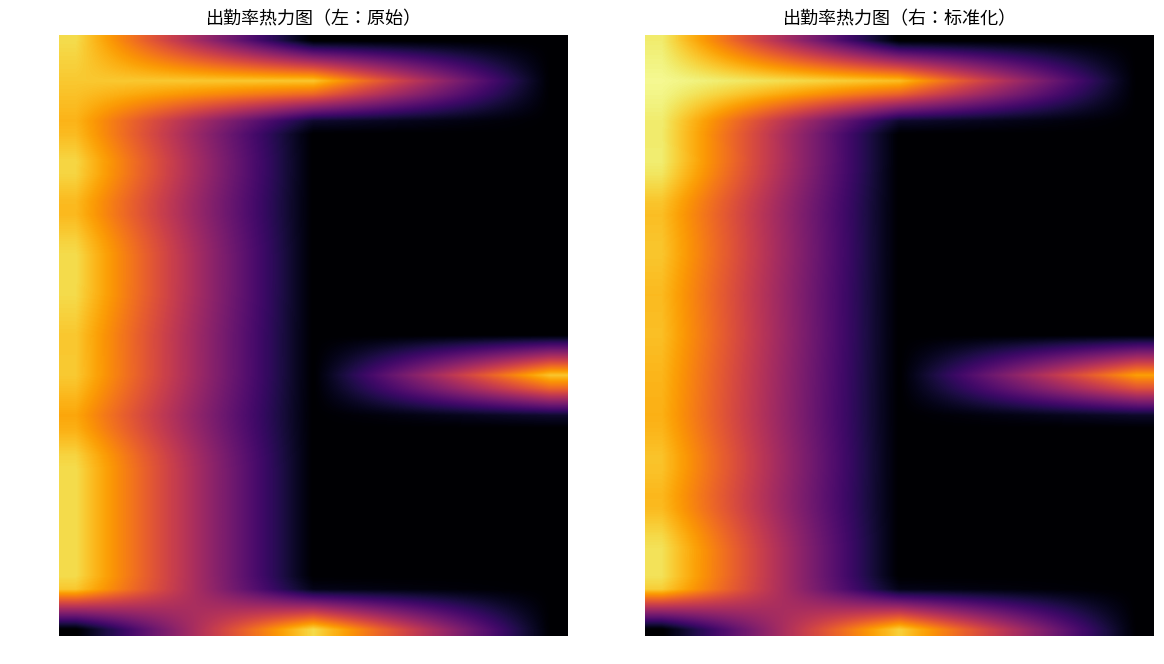

Which has a higher value, 中提琴 or 低音提琴?

中提琴